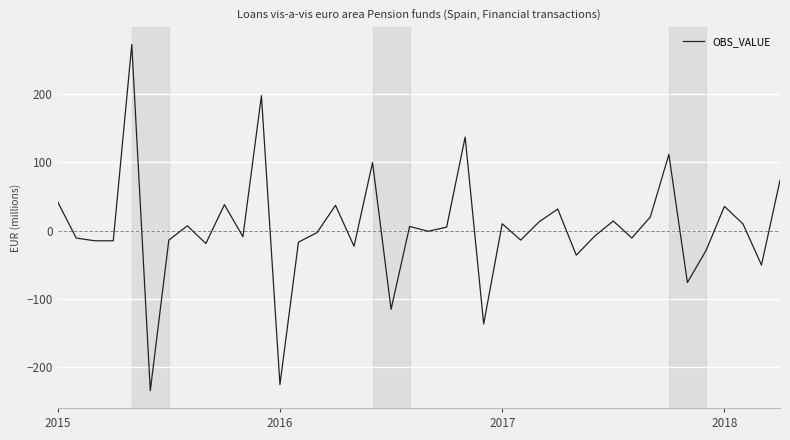

What is the greatest value displayed?

273.0